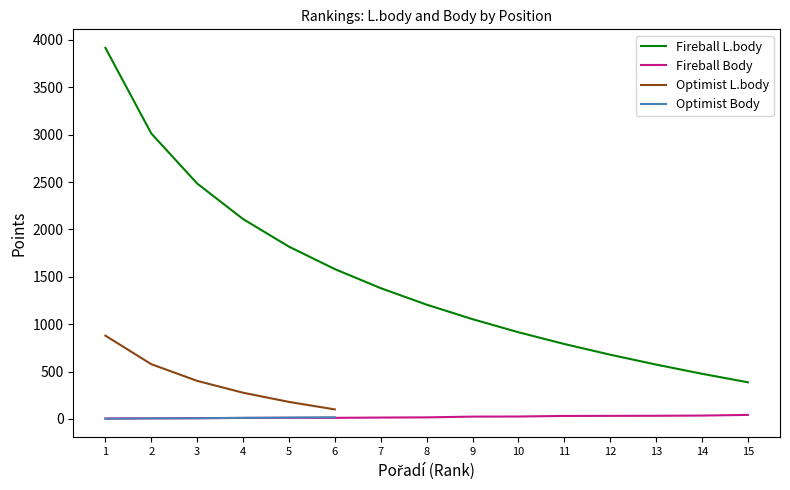

Where does the Body (Optimist) series first go above 12?

5